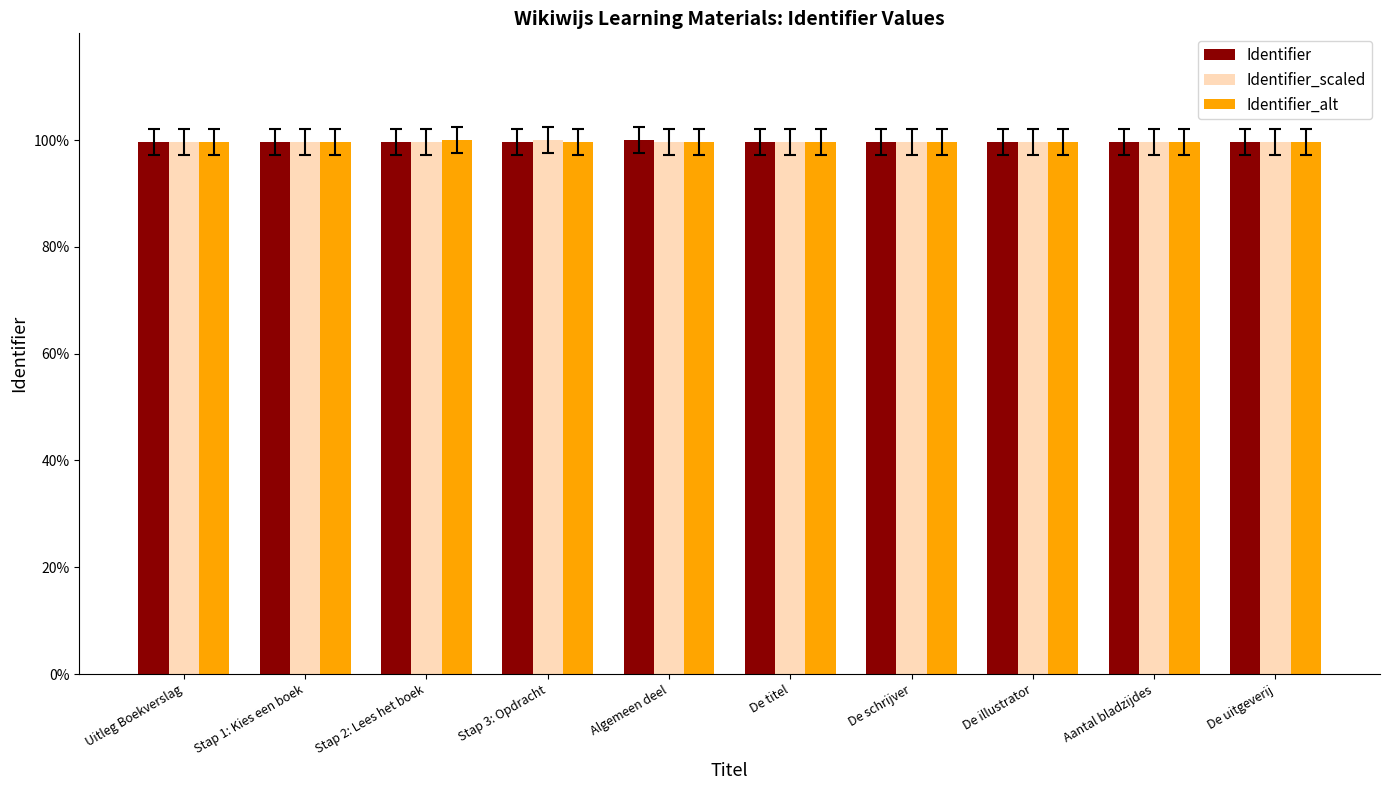

What is the difference between the maximum and minimum values in the Identifier series?

0.3